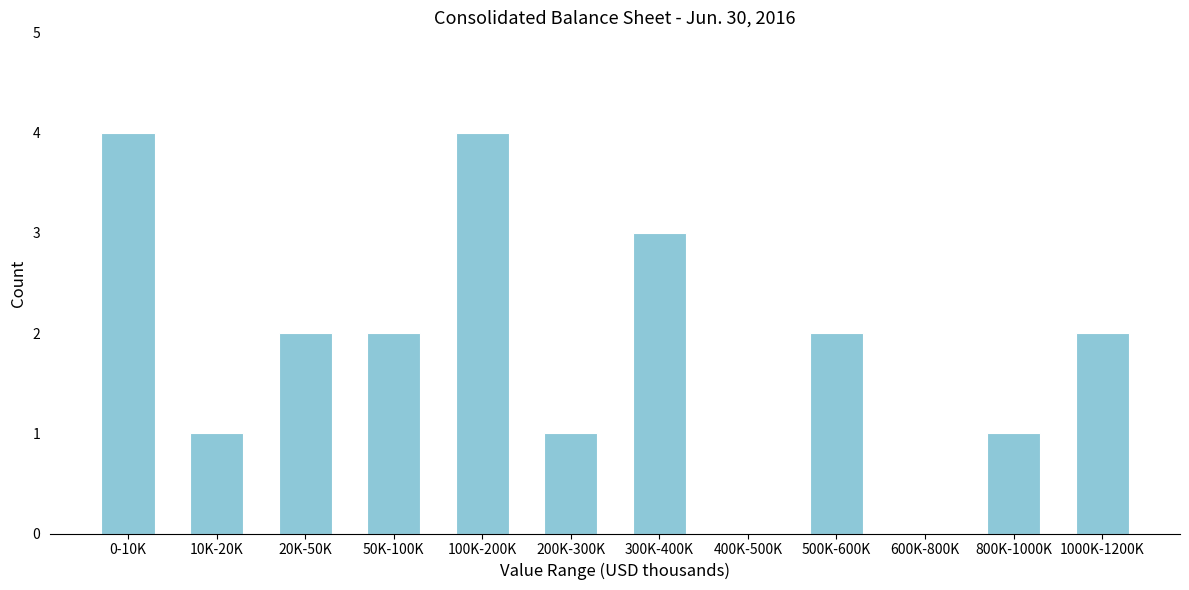

Reading left to right, extract all data points from this chart.

0-10K=4	10K-20K=1	20K-50K=2	50K-100K=2	100K-200K=4	200K-300K=1	300K-400K=3	400K-500K=0	500K-600K=2	600K-800K=0	800K-1000K=1	1000K-1200K=2